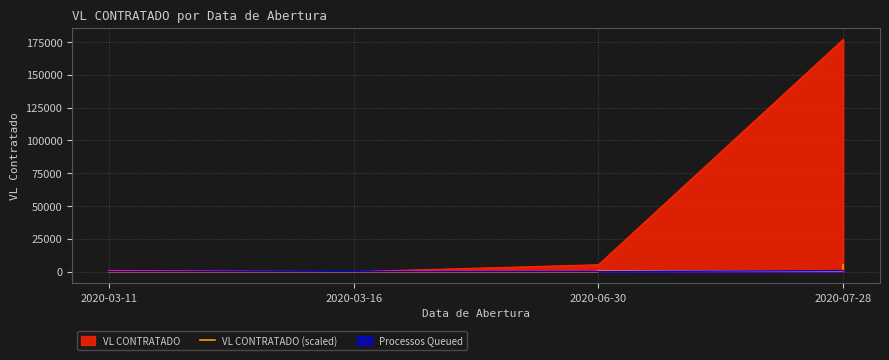

The chart shows a value of 28.6 at 2020-03-11. True or false?

True